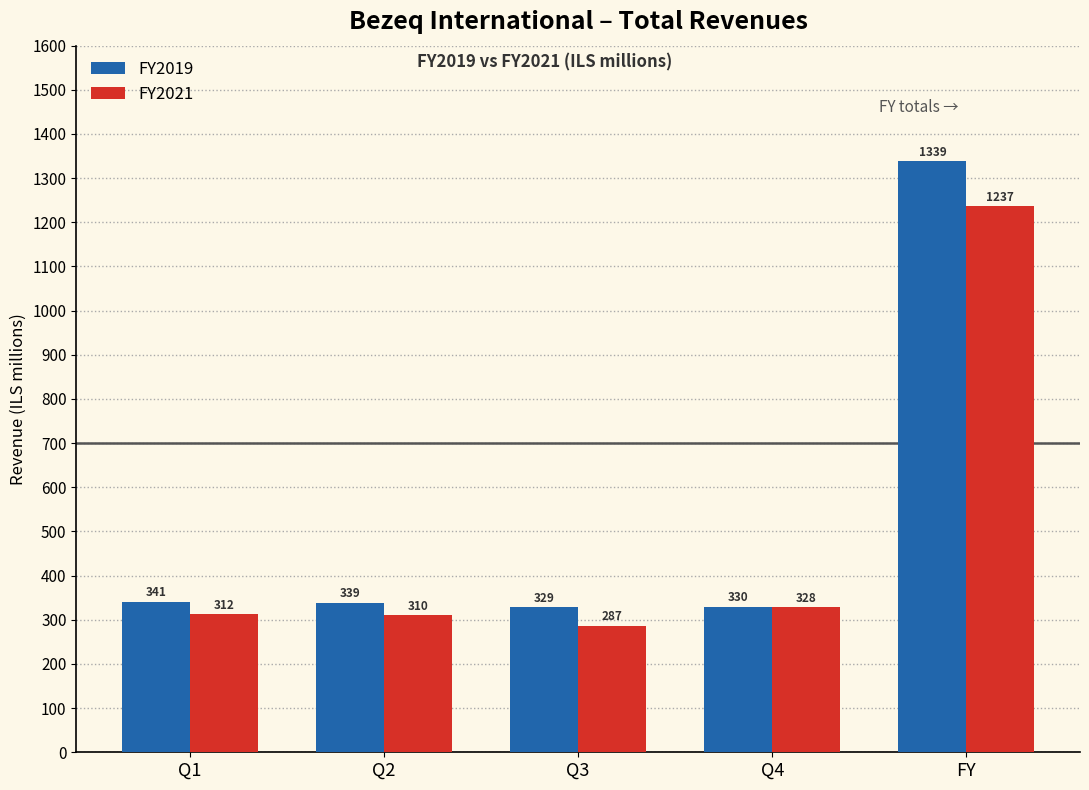

Where is FY2021 nearest to the value 762?

Q4